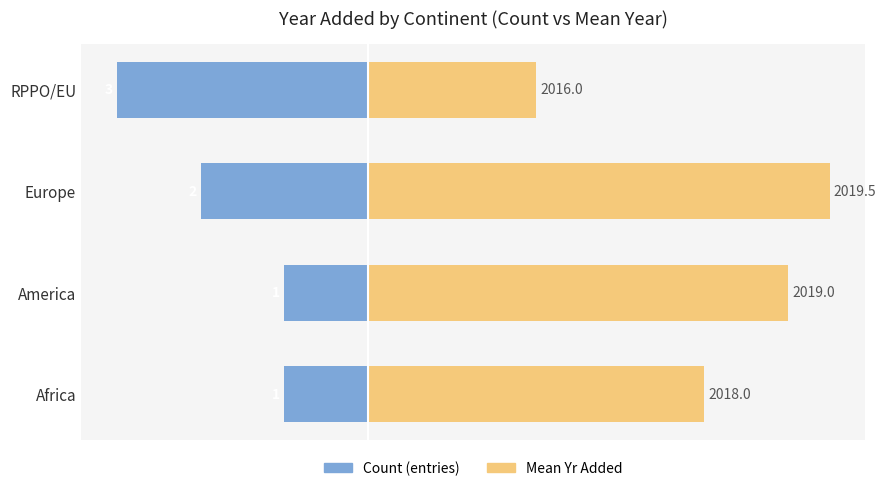

What is the average value of the Count (entries) series?

-1.8